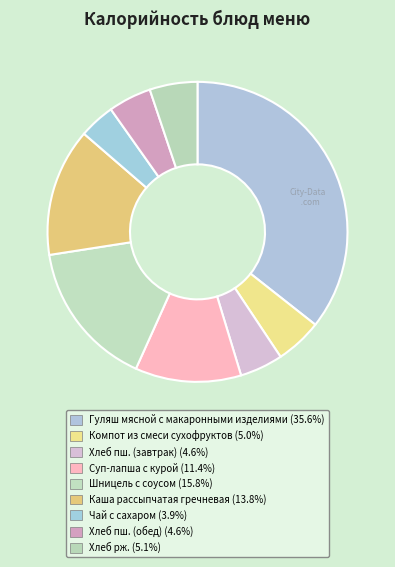

What is the ratio of the value at Хлеб пш. (обед) to the value at Шницель с соусом?

0.3